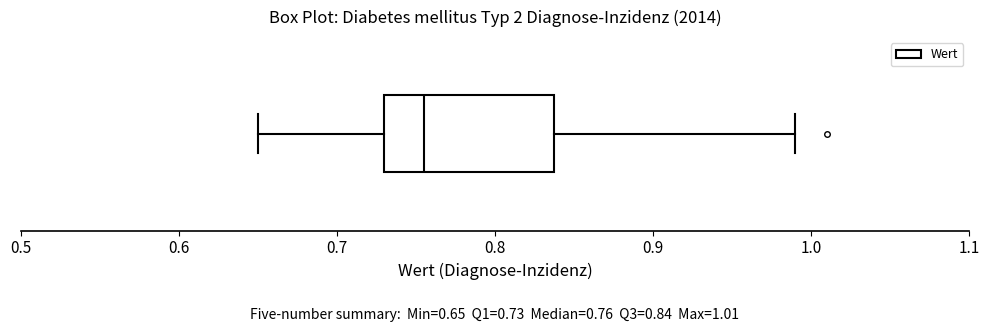

Transcribe this box plot: give where the median line is, the range the box spans, and where the two whiskers end, as read against the x-axis. The values are not printed on the chart, so give them approximately, as read against the axis.

median 0.76, box 0.73 to 0.84, whiskers 0.65 to 0.99